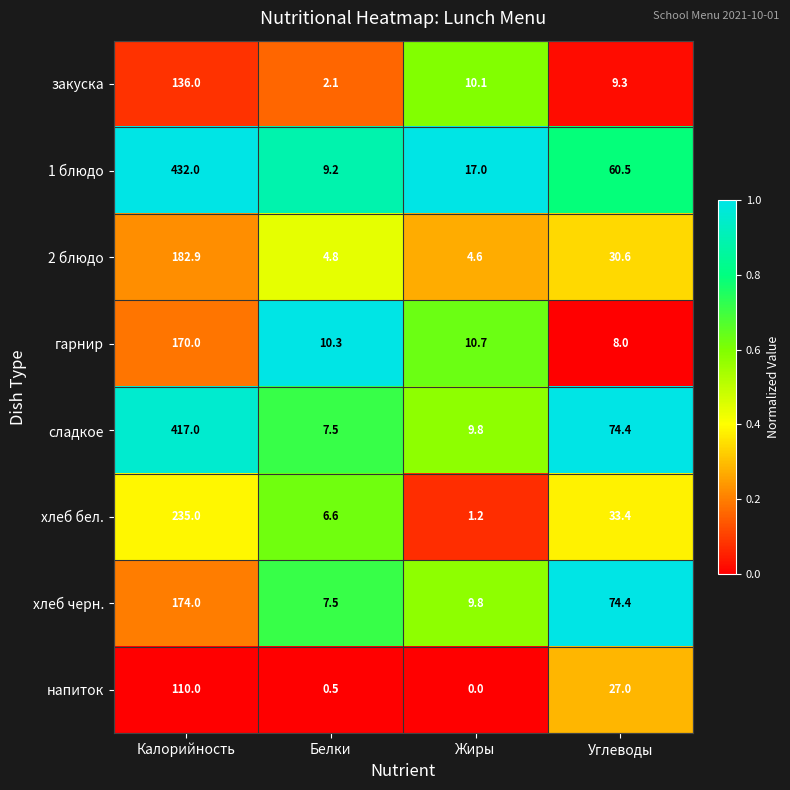

What is the difference between the highest and lowest values at Жиры?

17.0